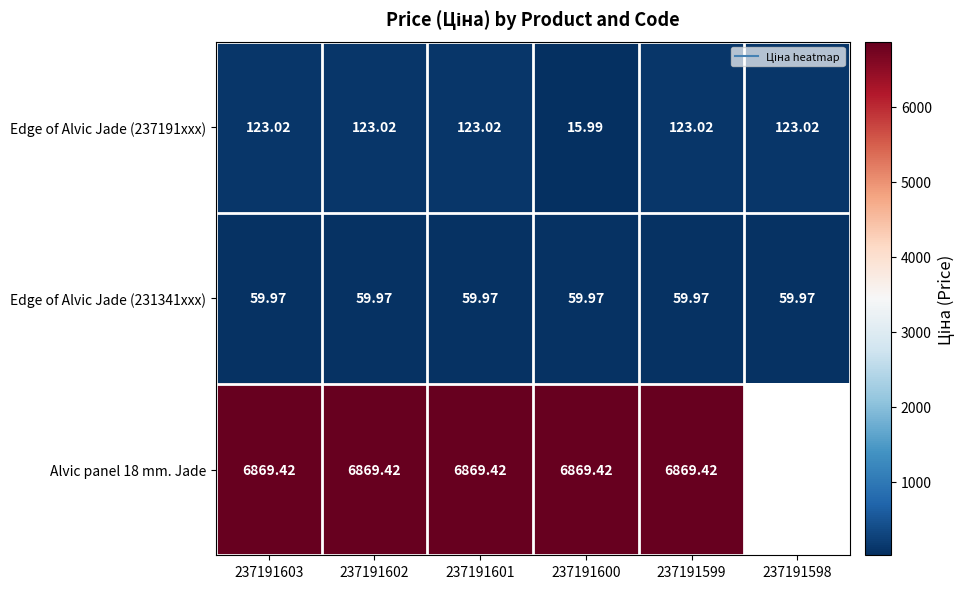

List the series in order of their peak value, lowest first.

Edge of Alvic Jade (231341xxx), Edge of Alvic Jade (237191xxx), Alvic panel 18 mm. Jade